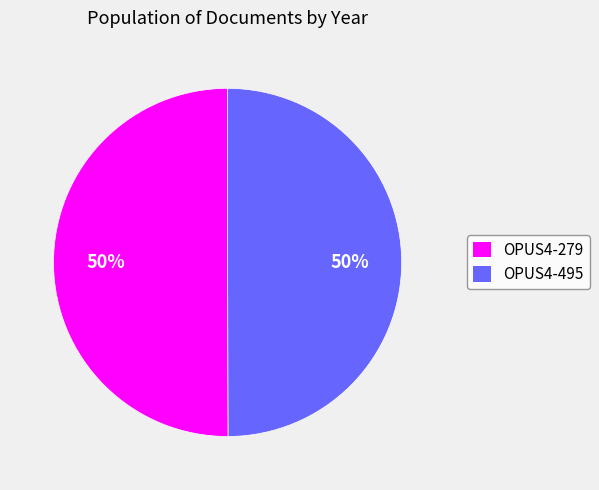

Approximately how many times larger is the value at OPUS4-495 compared to OPUS4-279?

1.0